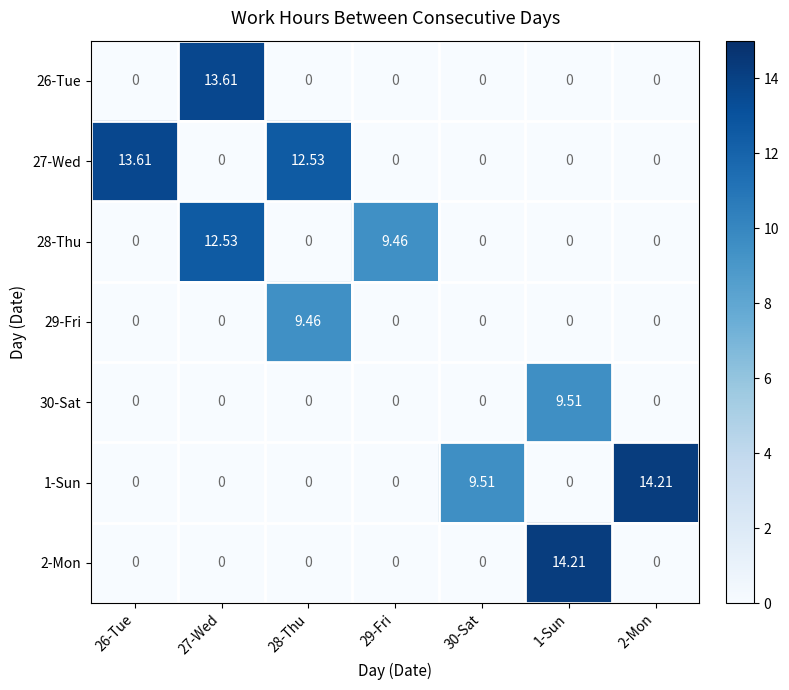

How many data points in 30-Sat are above 0?

1